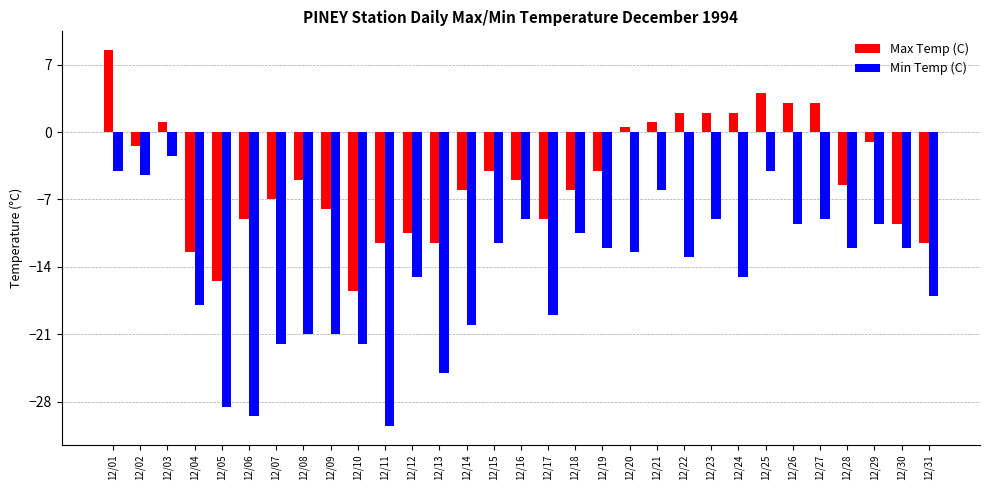

What is the difference between the highest and lowest values at 12/22?

15.0